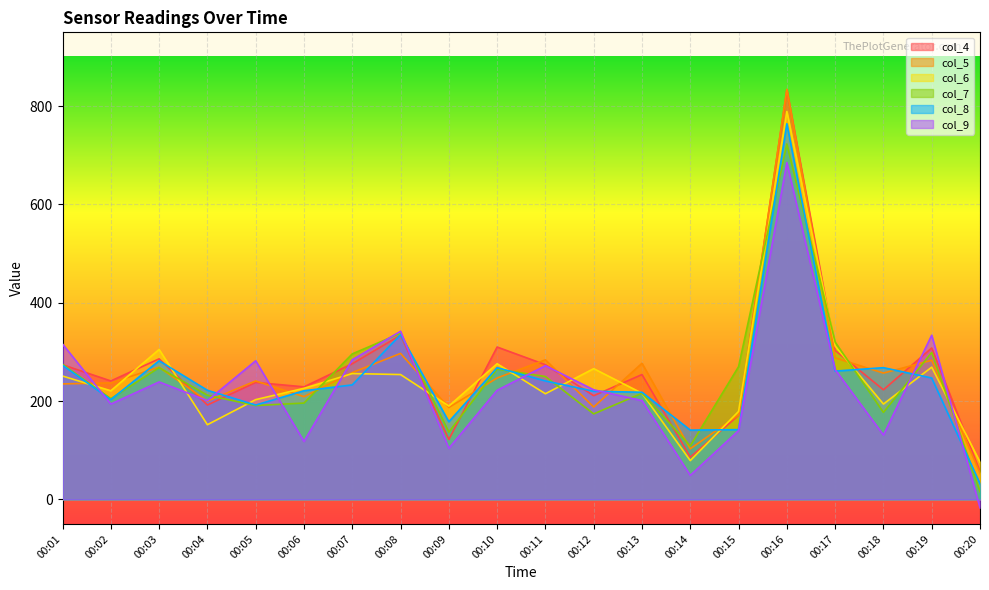

Where is col_4 nearest to the value 445?

00:08